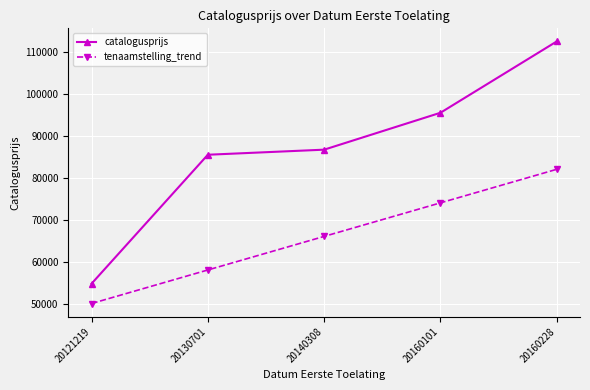

What is the value of the tenaamstelling_trend point at the 1st from the left?

50000